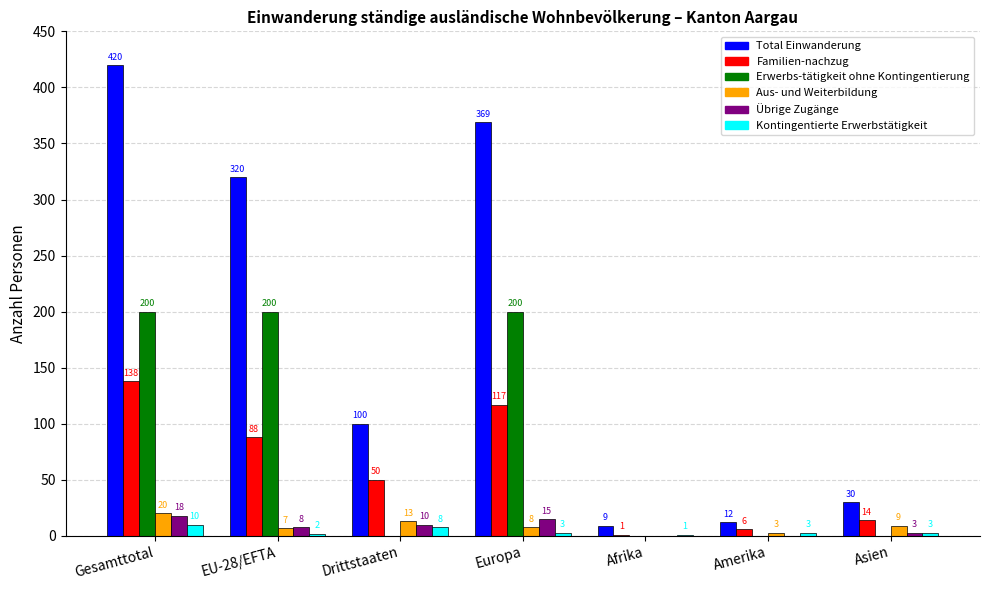

Is the value of Übrige Zugänge at Gesamttotal greater than the value of Aus- und Weiterbildung at Drittstaaten?

Yes